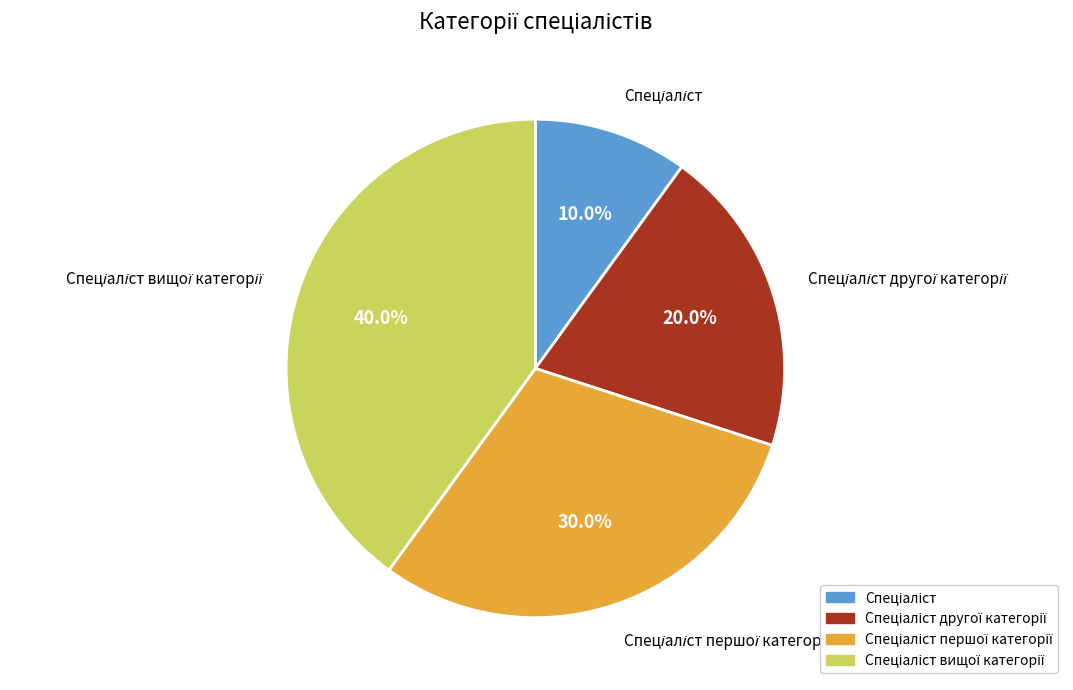

Count the number of slices in the pie.

4